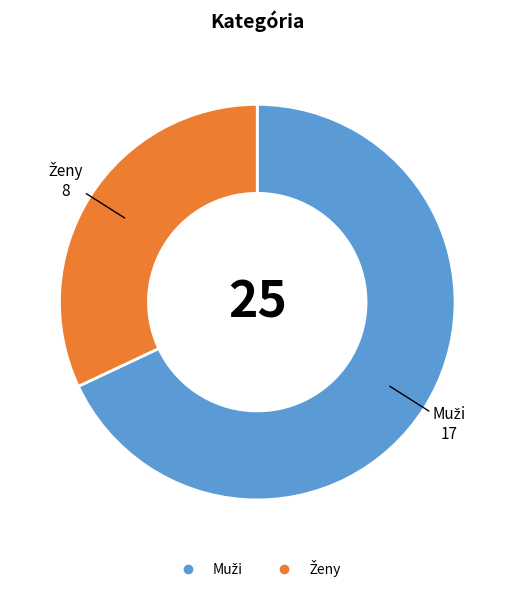

Is there any slice that represents more than half of the pie?

Yes